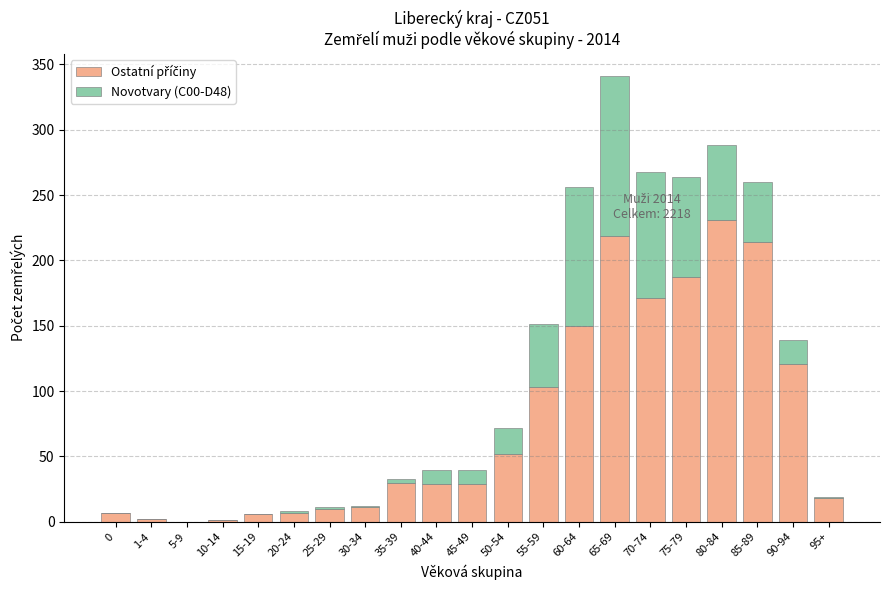

At which category is the sum across all series the highest?

65-69